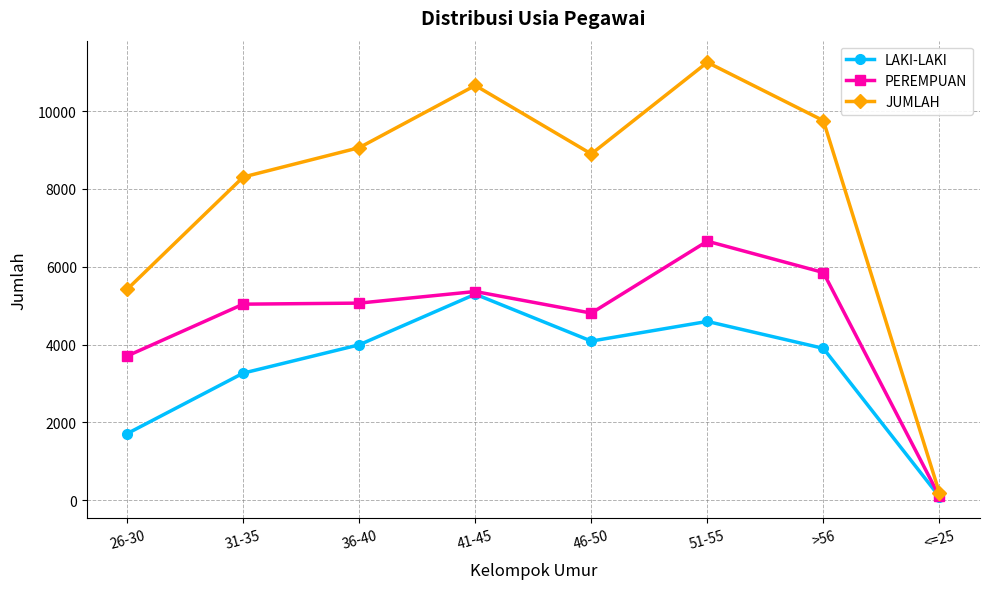

What is the approximate value of PEREMPUAN at 36-40, to the nearest 100?

5100